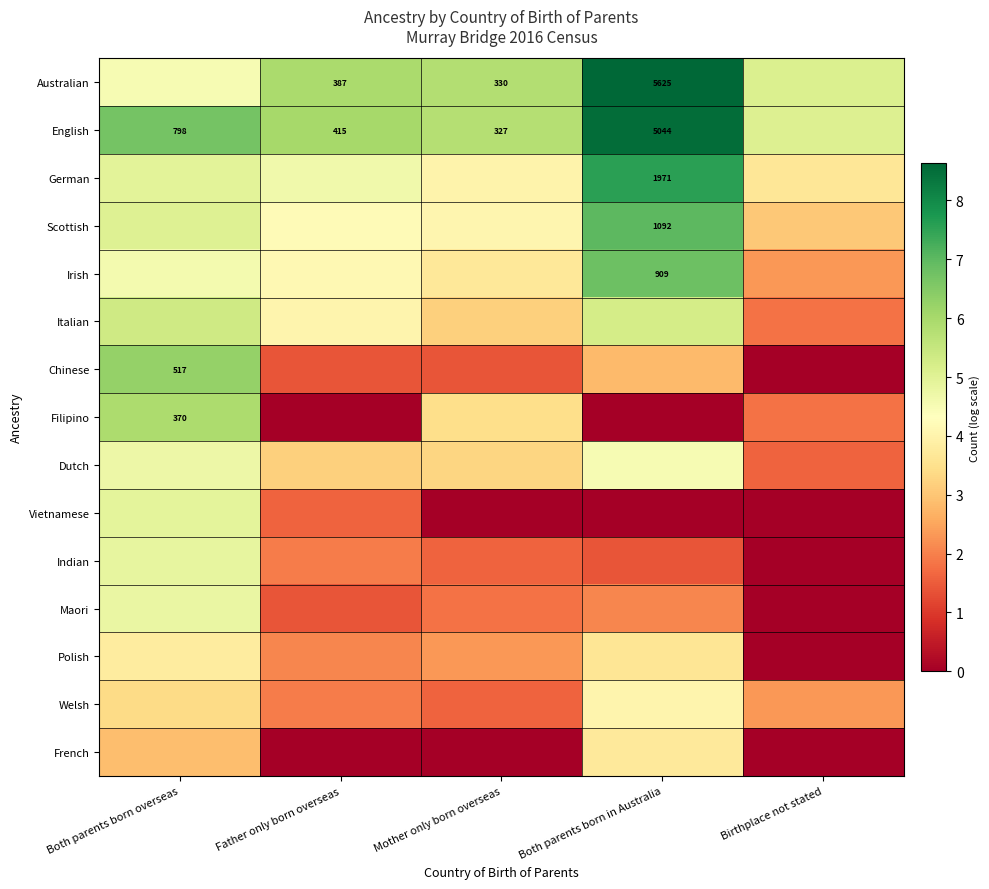

Is the value of French at Mother only born overseas greater than the value of Irish at Father only born overseas?

No